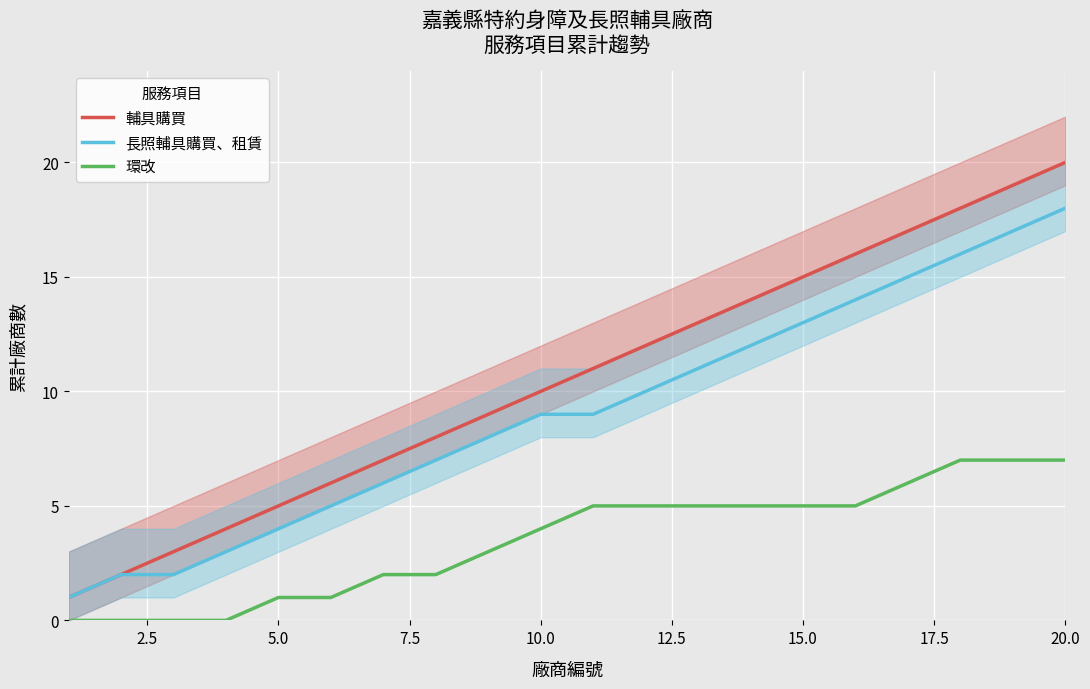

What is the highest value of the 輔具購買 series?

20